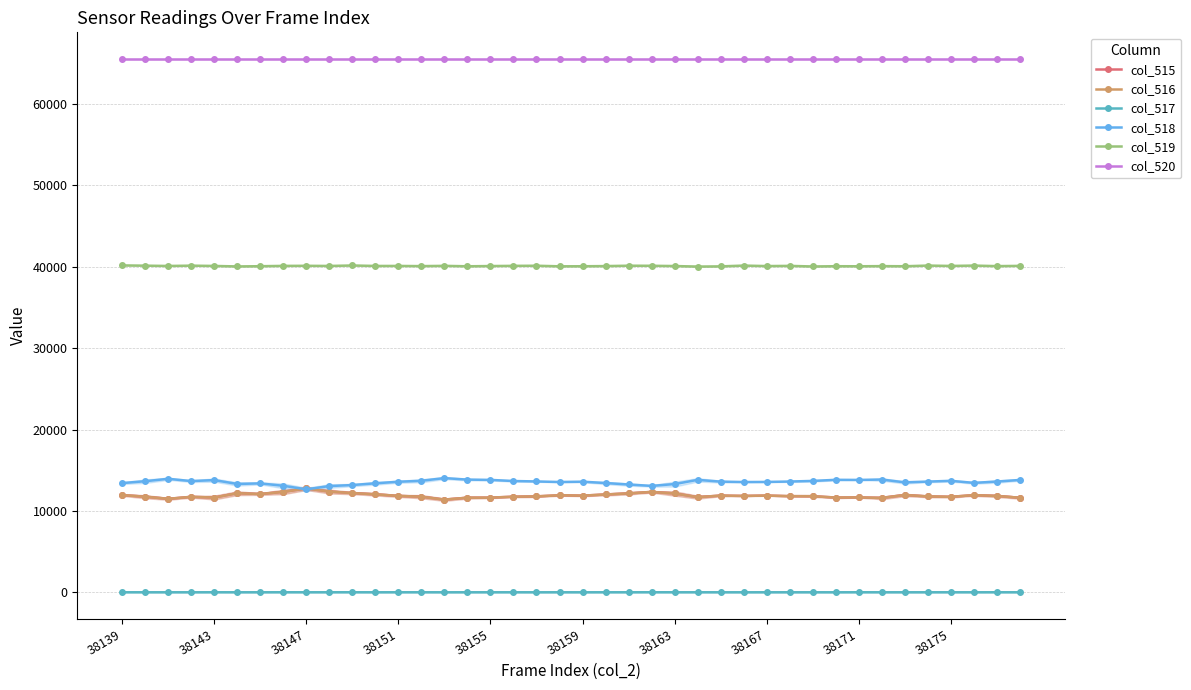

True or false: col_519 has more than 0 interior local peaks.

True